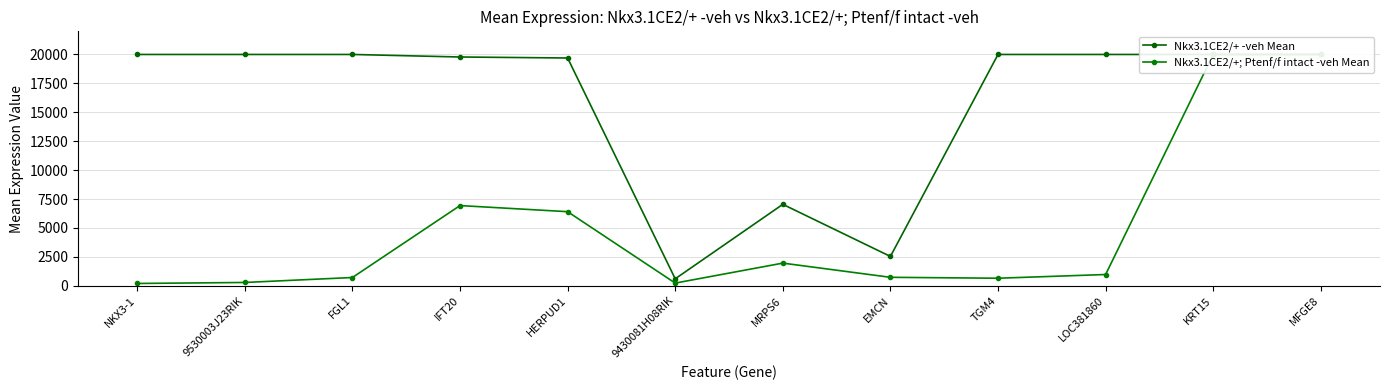

Reading left to right, extract all data points from this chart.

Nkx3.1CE2/+ -veh Mean: NKX3-1=20000.0	9530003J23RIK=20000.0	FGL1=20000.0	IFT20=19780.5	HERPUD1=19694.2	9430081H08RIK=598.2	MRPS6=7039.4	EMCN=2532.7	TGM4=20000.0	LOC381860=20000.0	KRT15=20000.0	MFGE8=20000.0
Nkx3.1CE2/+; Ptenf/f intact -veh Mean: NKX3-1=195.2	9530003J23RIK=281.7	FGL1=710.1	IFT20=6931.9	HERPUD1=6403.4	9430081H08RIK=228.4	MRPS6=1954.9	EMCN=727.5	TGM4=648.3	LOC381860=969.6	KRT15=20000.0	MFGE8=20000.0